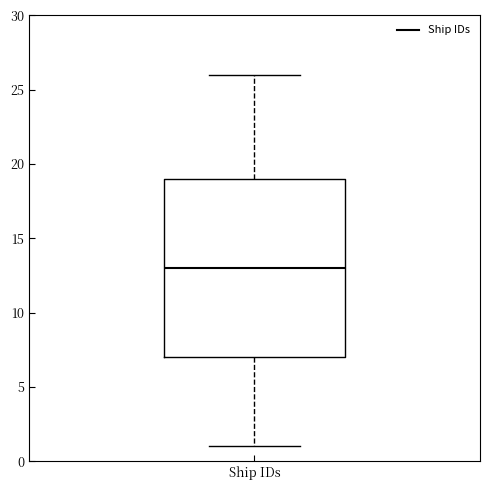

Read this box plot against the y-axis: the position of the median line, the range covered by the box, and the ends of both whiskers. The values are not printed on the chart, so give them approximately, as read against the axis.

median 13, box 7 to 19, whiskers 1 to 26